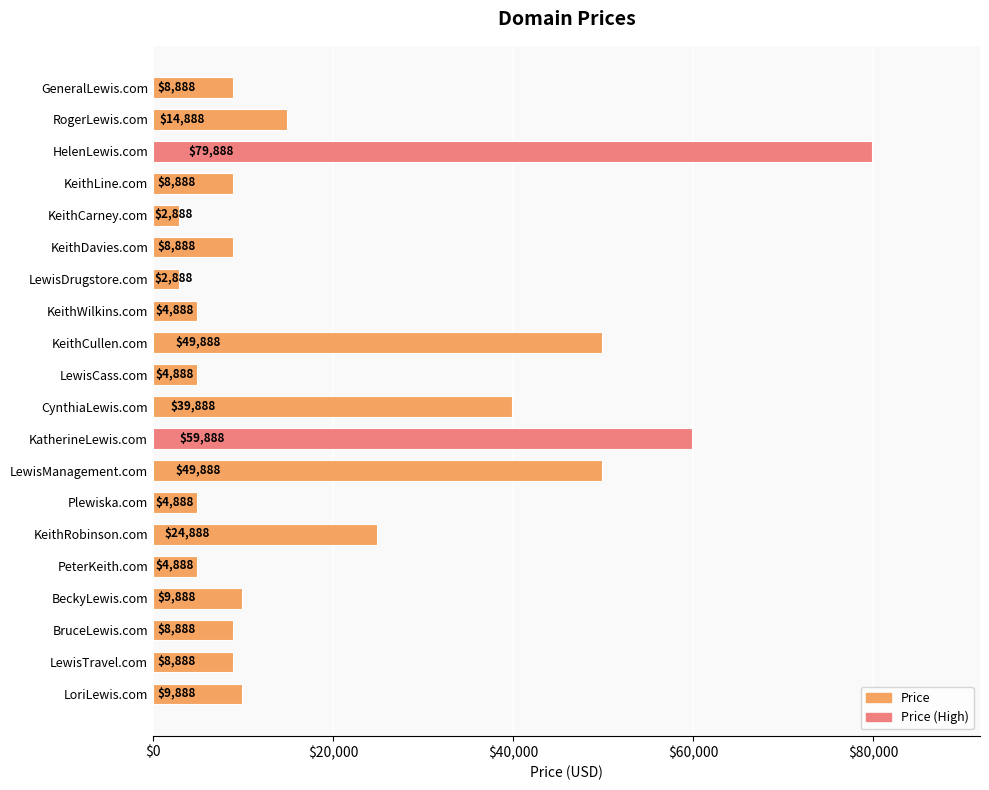

Reading top to bottom, extract all data points from this chart.

GeneralLewis.com=8888	RogerLewis.com=14888	HelenLewis.com=79888	KeithLine.com=8888	KeithCarney.com=2888	KeithDavies.com=8888	LewisDrugstore.com=2888	KeithWilkins.com=4888	KeithCullen.com=49888	LewisCass.com=4888	CynthiaLewis.com=39888	KatherineLewis.com=59888	LewisManagement.com=49888	Plewiska.com=4888	KeithRobinson.com=24888	PeterKeith.com=4888	BeckyLewis.com=9888	BruceLewis.com=8888	LewisTravel.com=8888	LoriLewis.com=9888